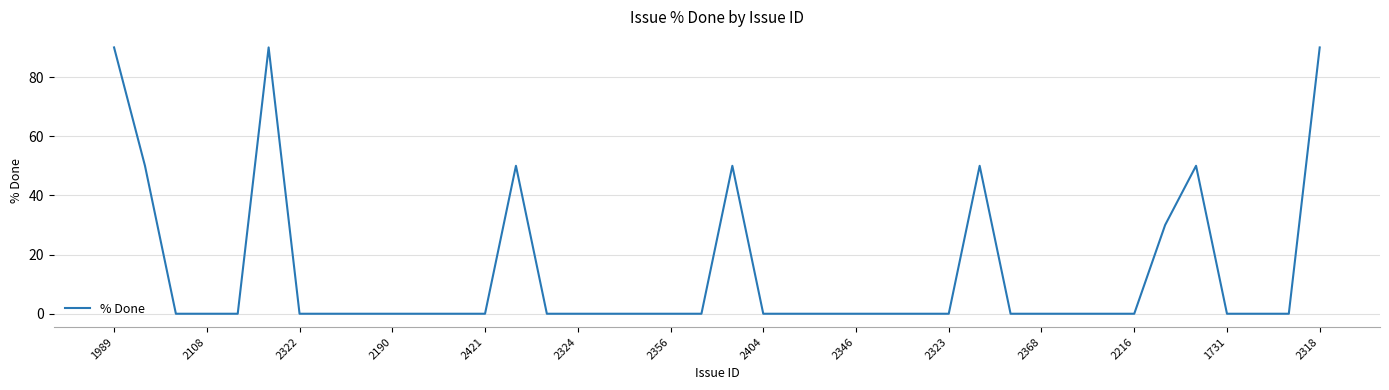

What is the greatest value displayed?

90